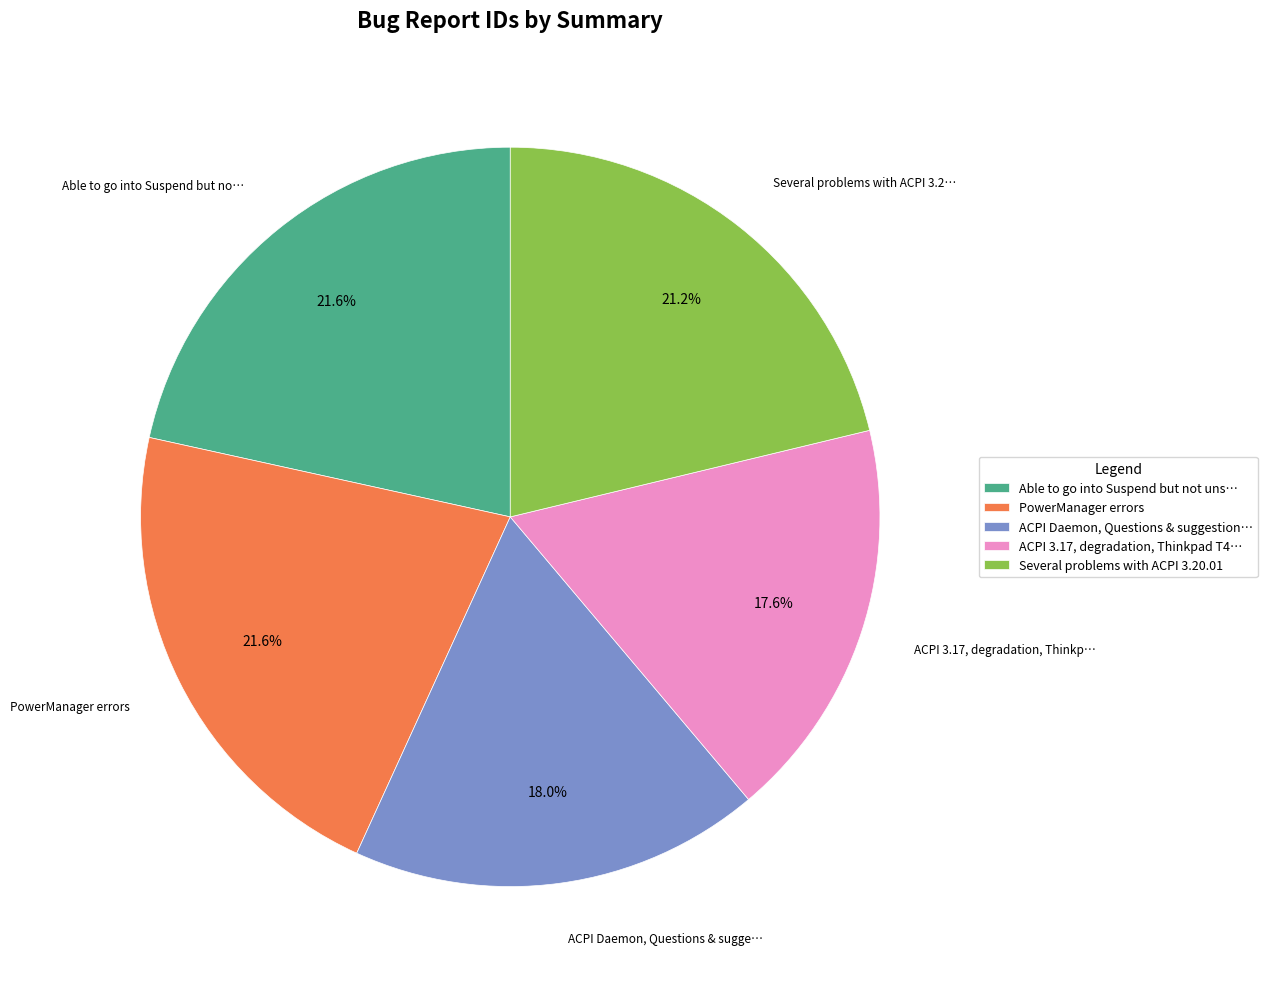

Approximately how many times larger is the value at ACPI 3.17, degradation, Thinkpad T4… compared to ACPI Daemon, Questions & suggestion…?

1.0